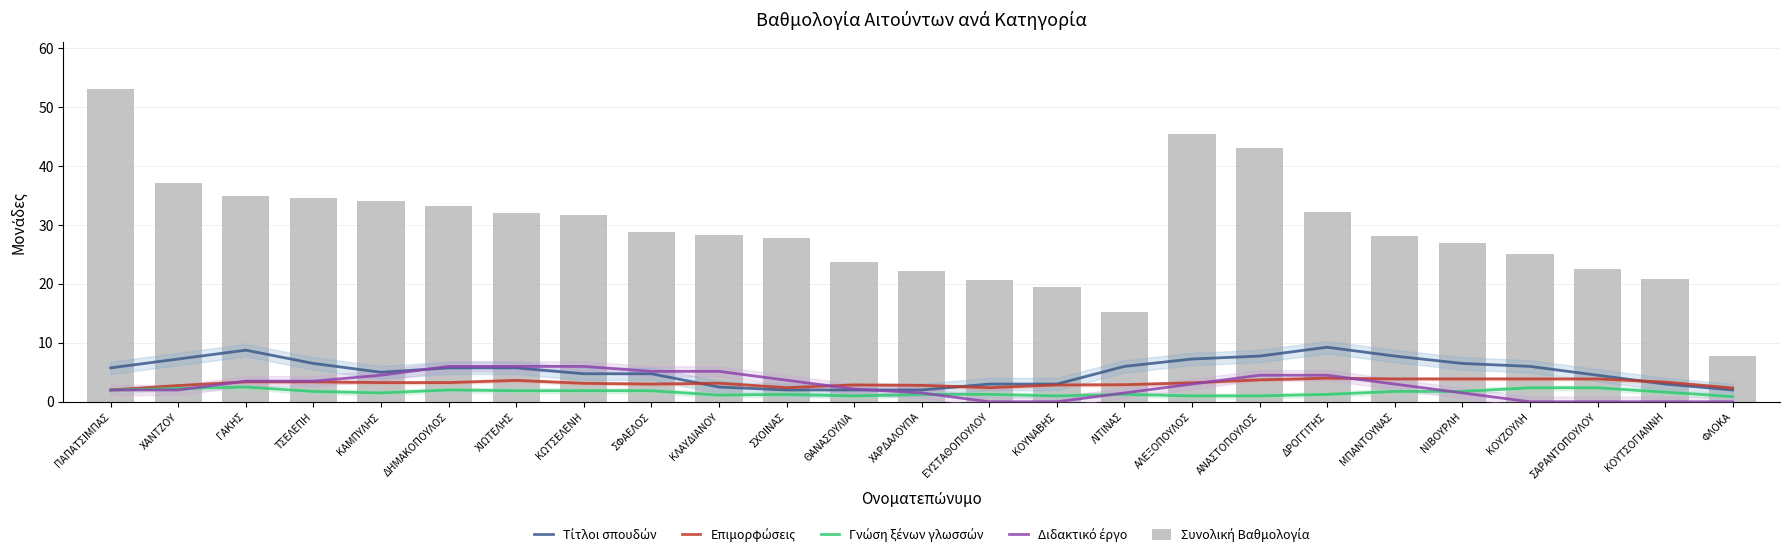

What is the difference between the second highest and second lowest values in the Διδακτικό έργο series?

6.0